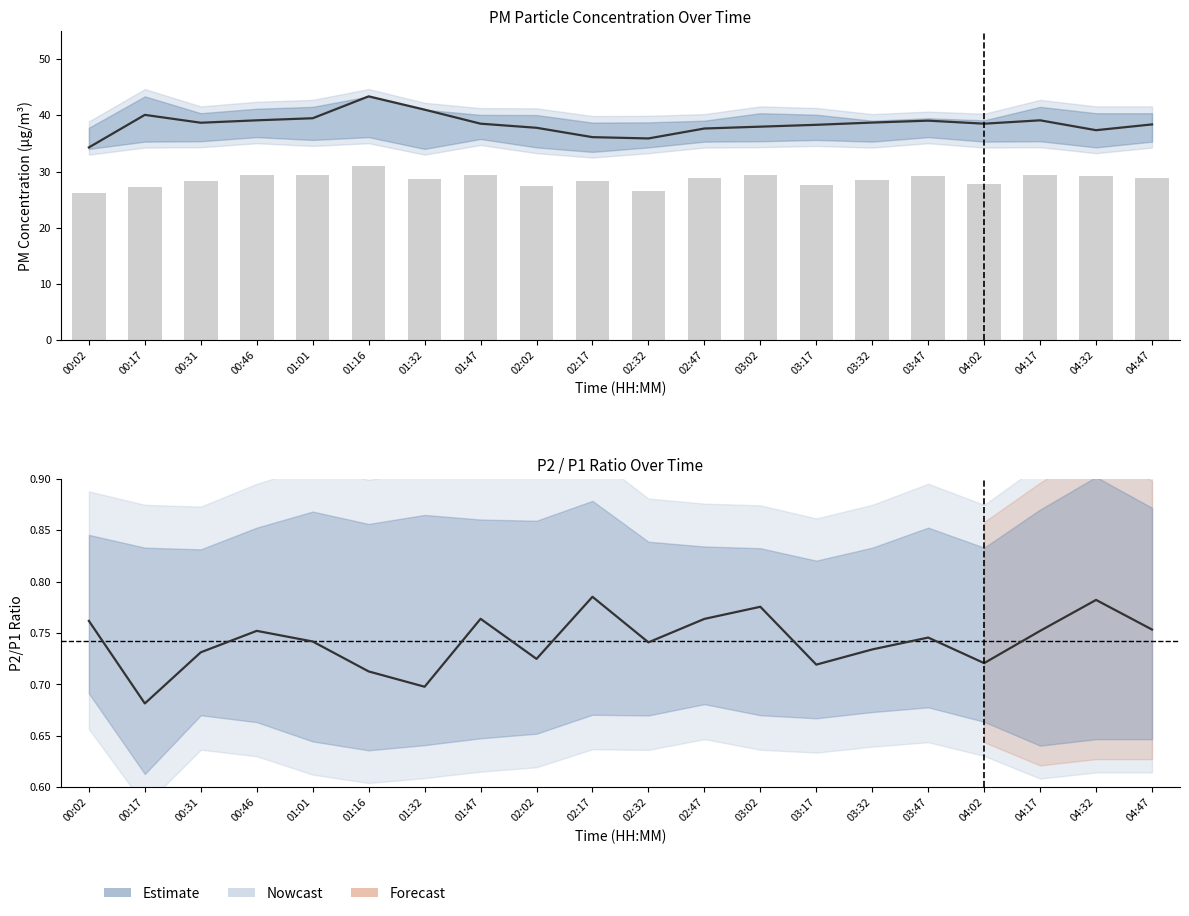

What is the spread (max minus min) of values at 01:32?

40.3